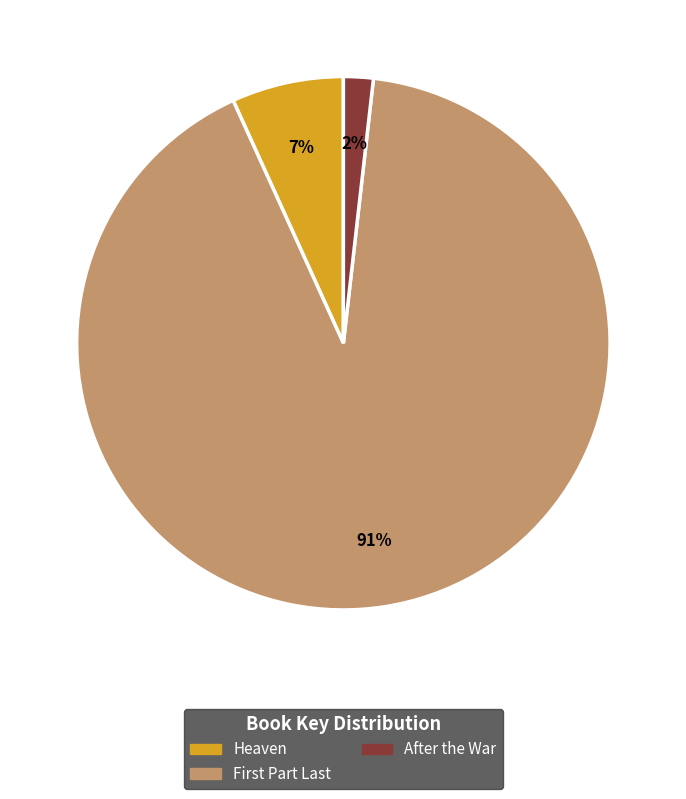

Rank the categories by value from lowest to highest.

After the War, Heaven, First Part Last